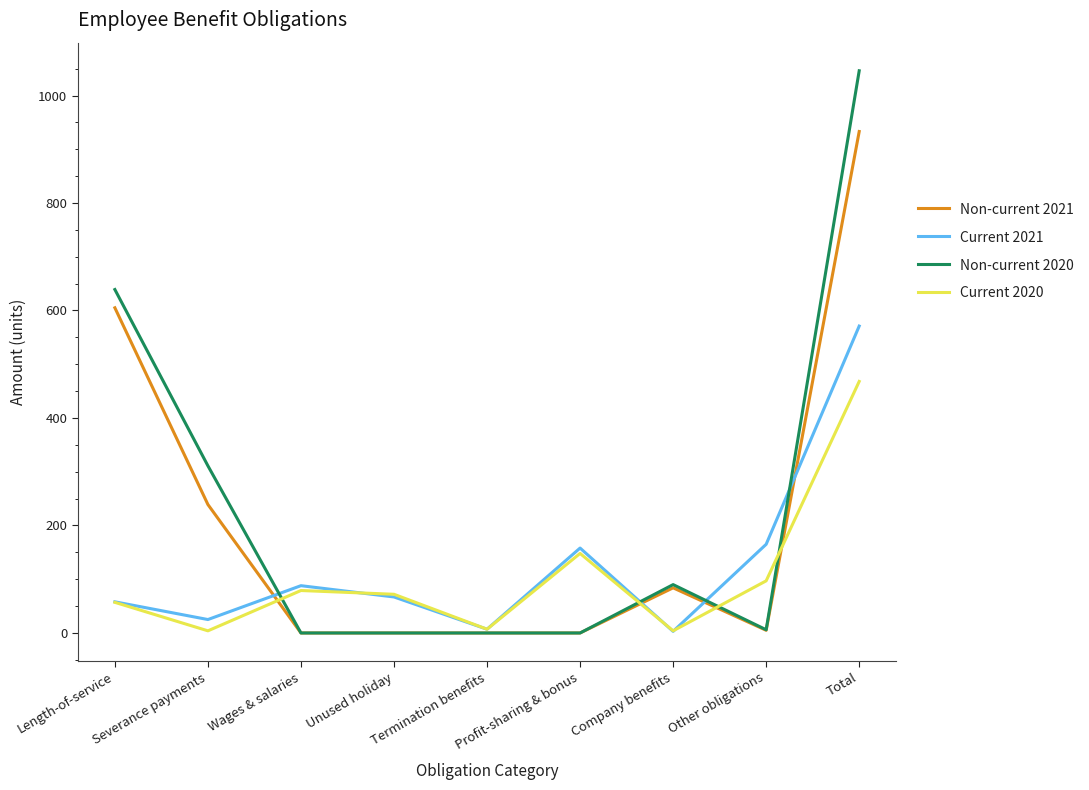

Is the value of Non-current 2021 at Severance payments greater than the value of Current 2020 at Other obligations?

Yes